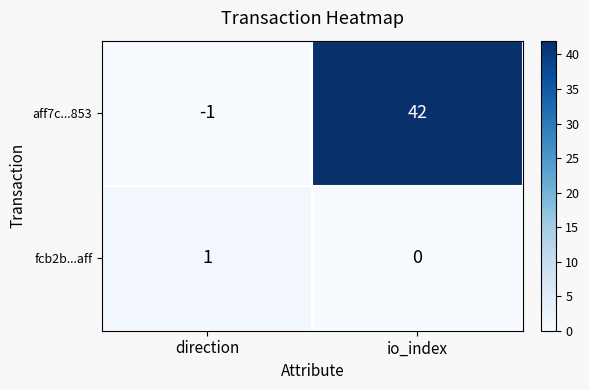

Which series changed the most between direction and io_index?

aff7c...853